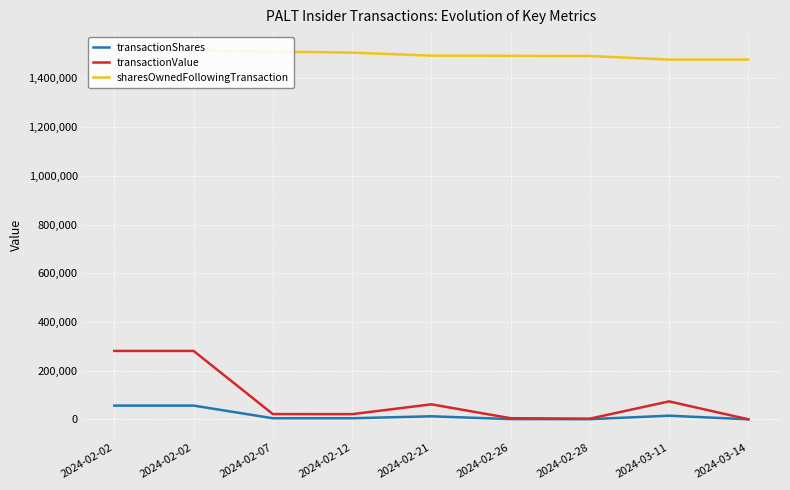

Count the number of categories in the chart.

9